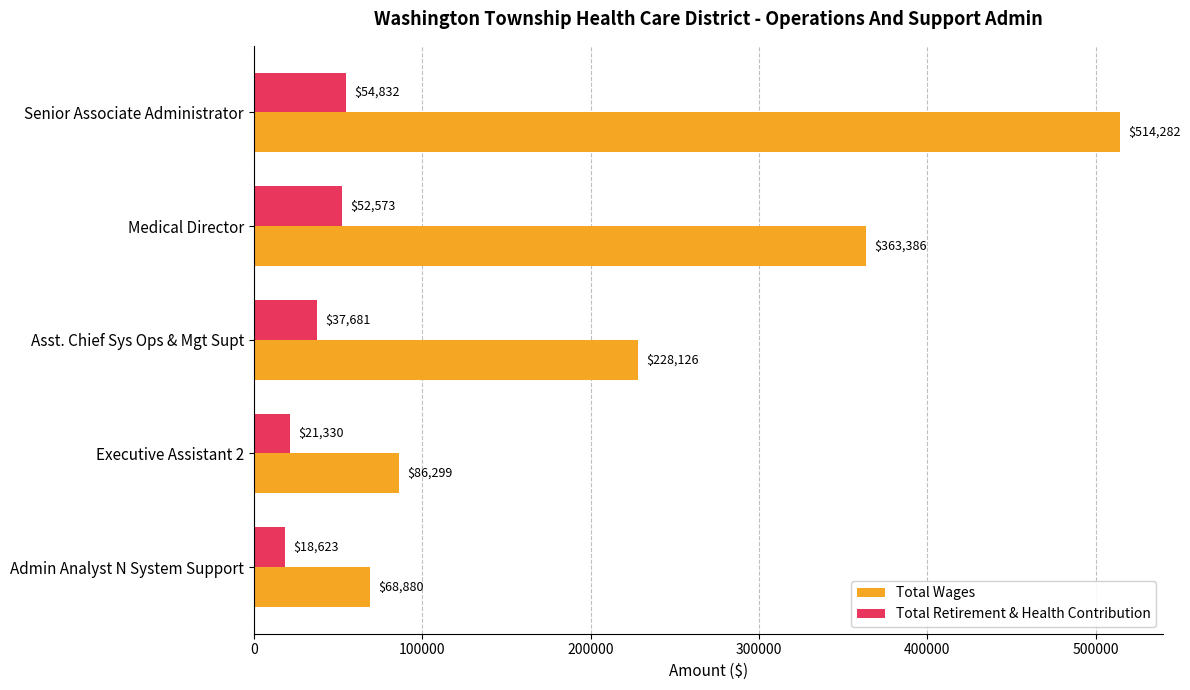

What is the greatest value displayed?

514282